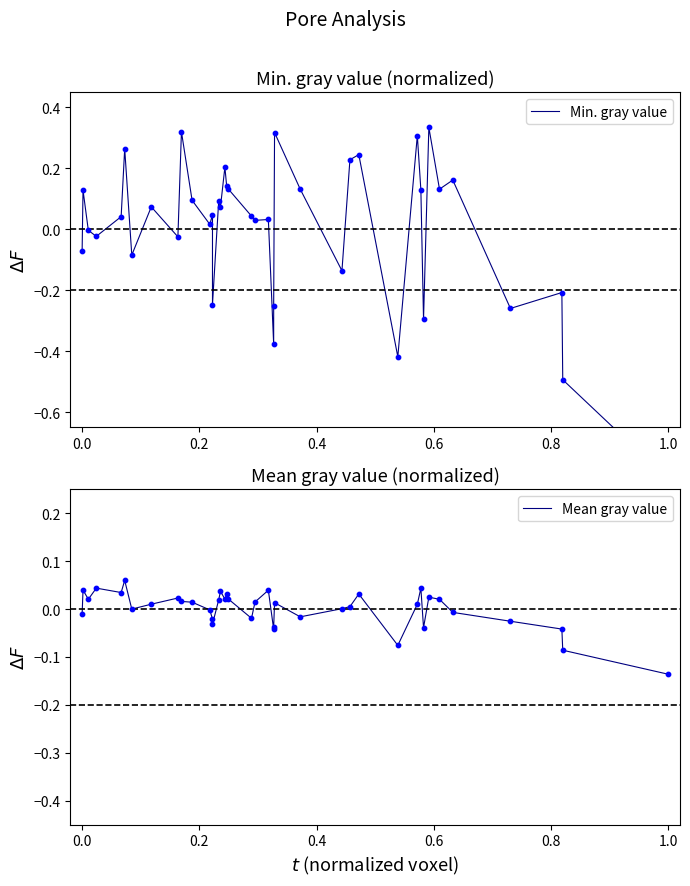

Which series has the largest total across all categories?

Mean gray value